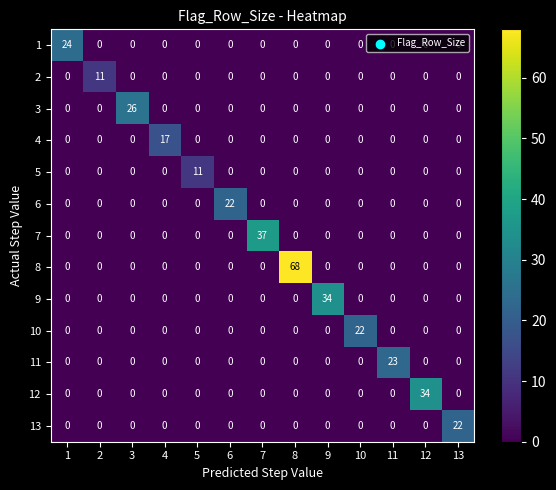

What is the sum of all 6 values?

22